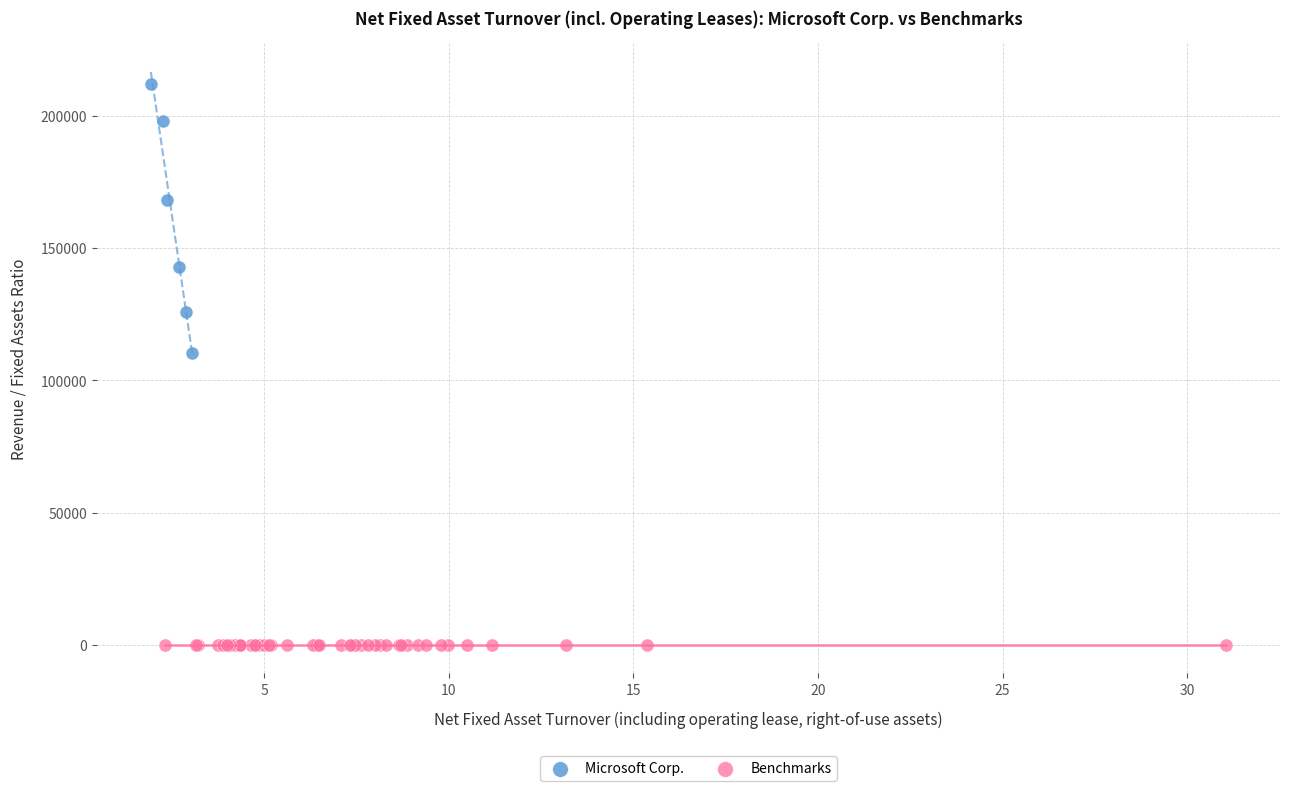

Which series has the widest spread of Y values?

Microsoft Corp.